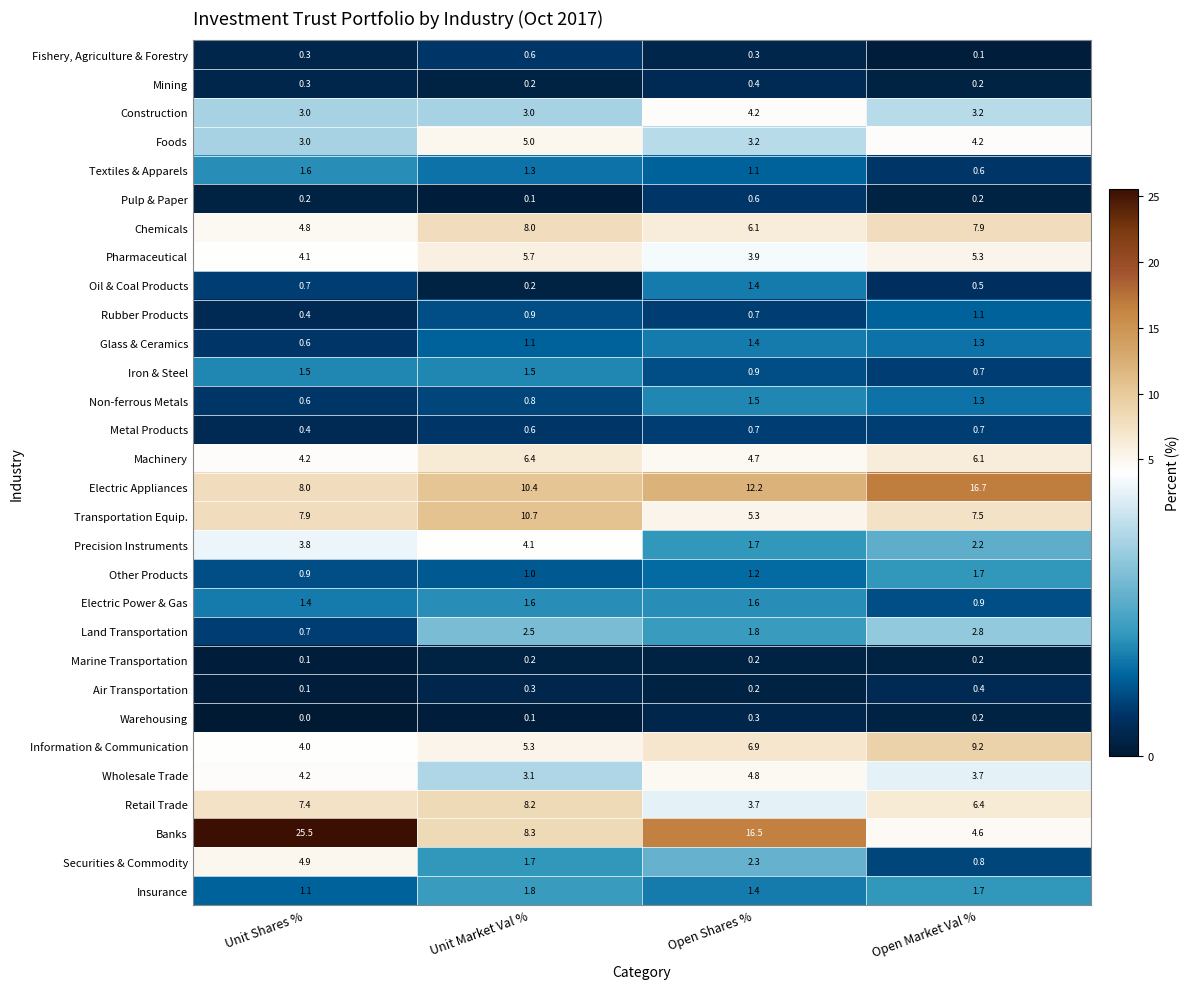

Which series has the largest range (max minus min)?

Banks